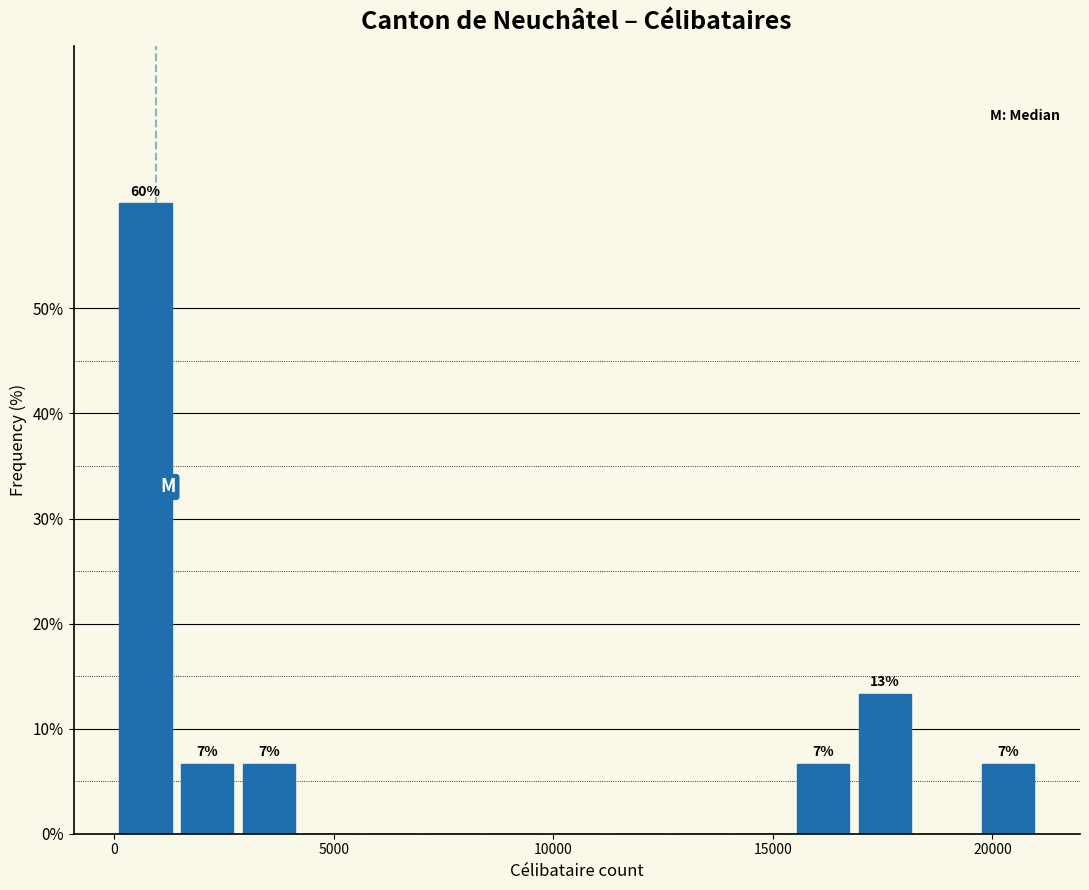

Read against the x-axis, roughly where is the centre of the tallest bar?

500